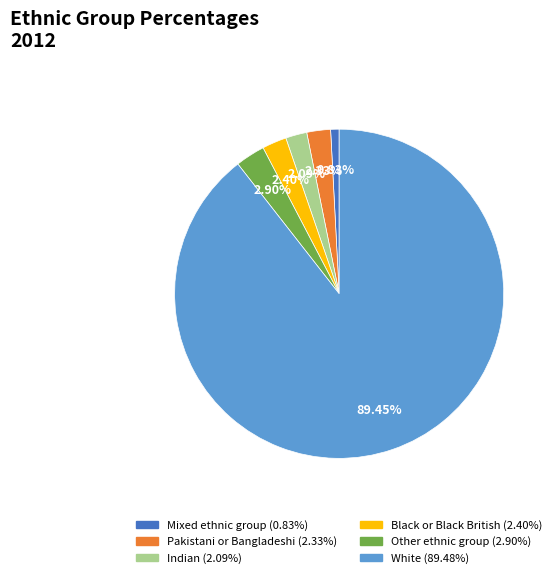

True or false: Indian accounts for 2% of the total.

True